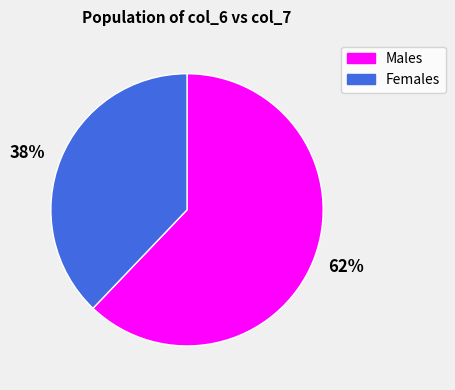

Which slice represents more than half of the pie?

62%